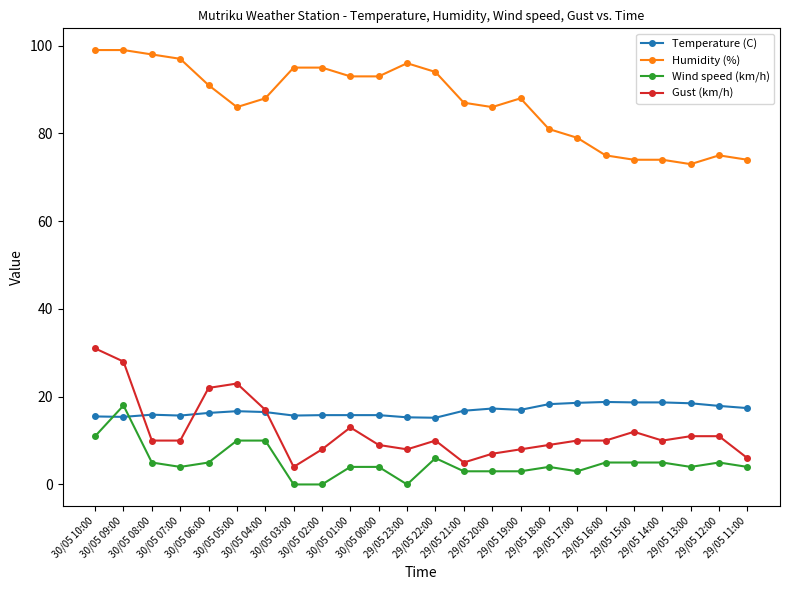

True or false: Humidity (%) and Gust (km/h) cross at least once.

False